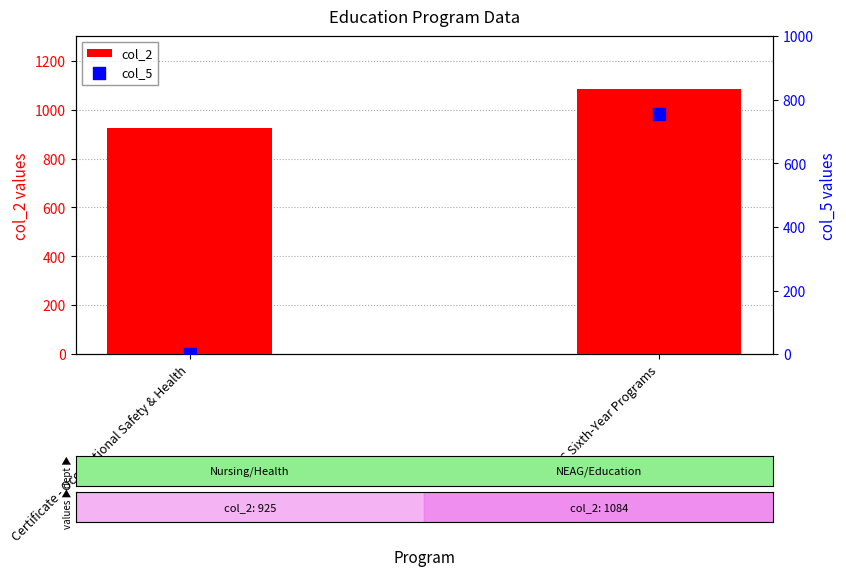

Is the value of col_2 at EDUC Sixth-Year Programs greater than the value of col_5 at Certificate - Occupational Safety & Health?

Yes